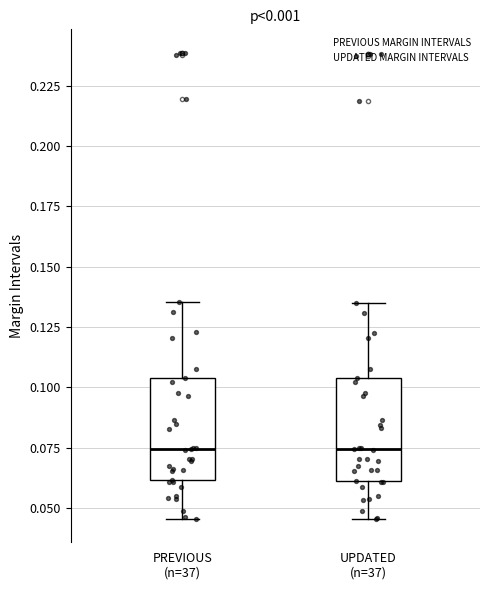

Reading left to right, transcribe this box plot: for each box, give where its median line is, the range the box spans, and where its two whiskers end, as read against the y-axis. The values are not printed on the chart, so give them approximately, as read against the axis.

PREVIOUS (n=37): median 0.075, box 0.060 to 0.105, whiskers 0.045 to 0.135
UPDATED (n=37): median 0.075, box 0.060 to 0.105, whiskers 0.045 to 0.135